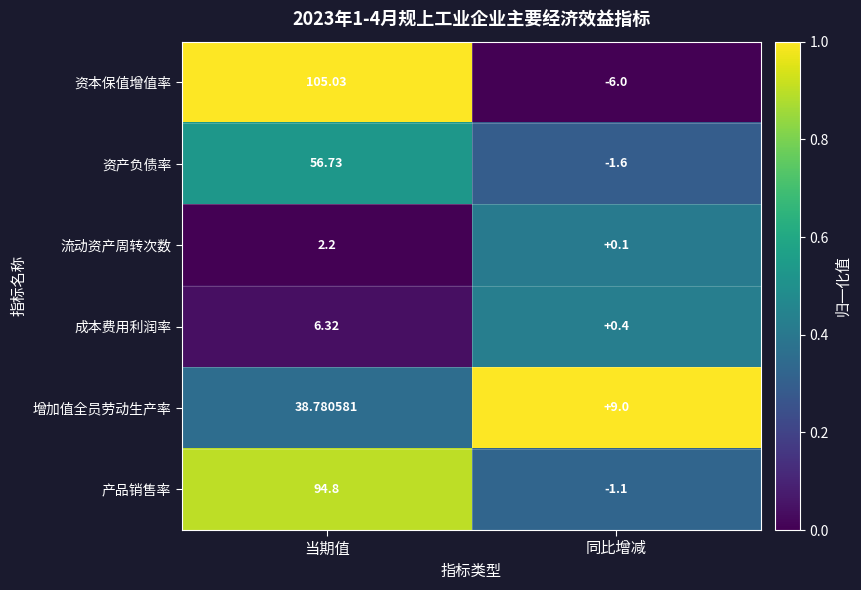

At which label does 增加值全员劳动生产率 first exceed 38?

当期值